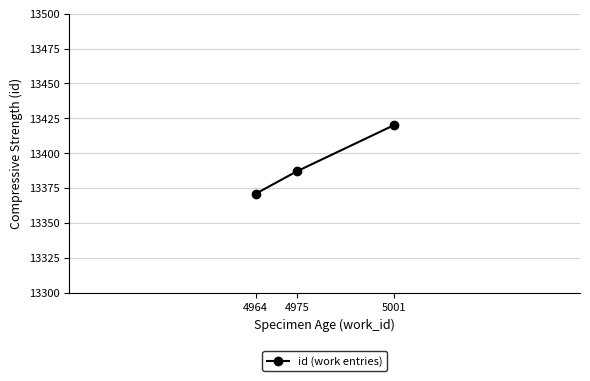

Is this an area chart (filled region under the line)?

No